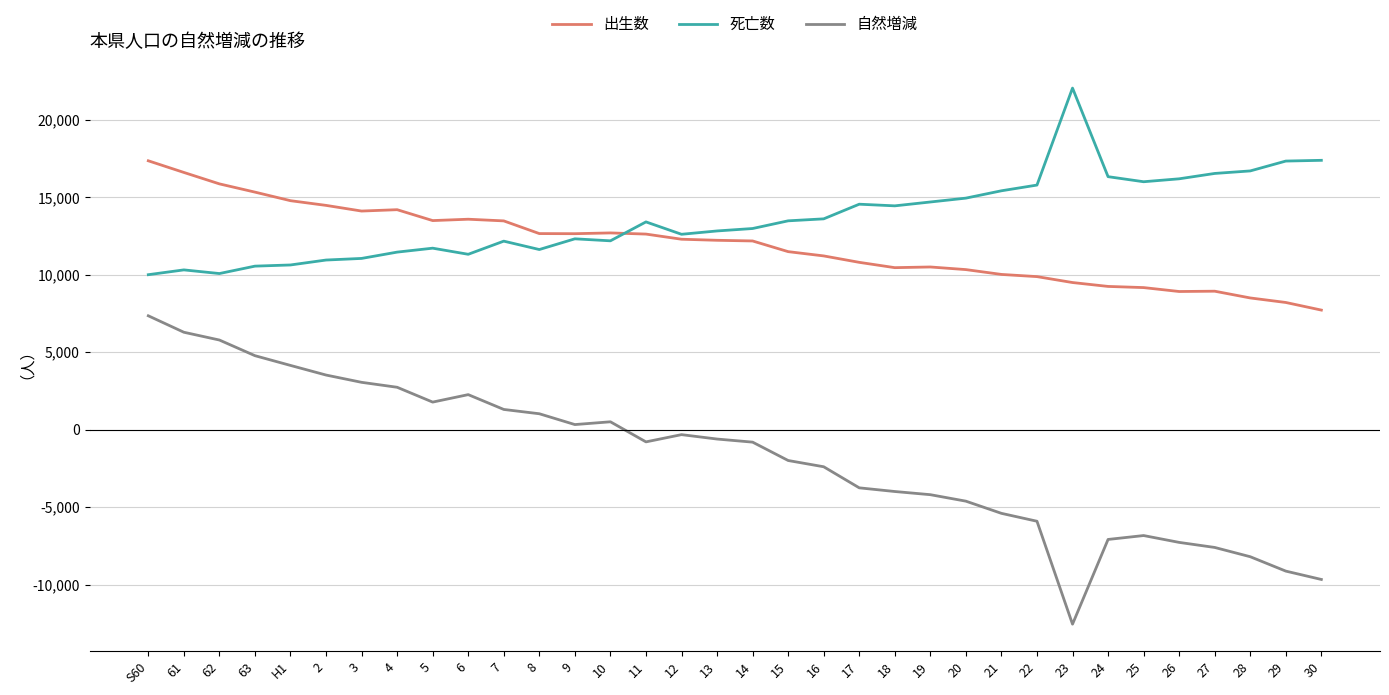

What is the minimum value for 自然増減?

-12550